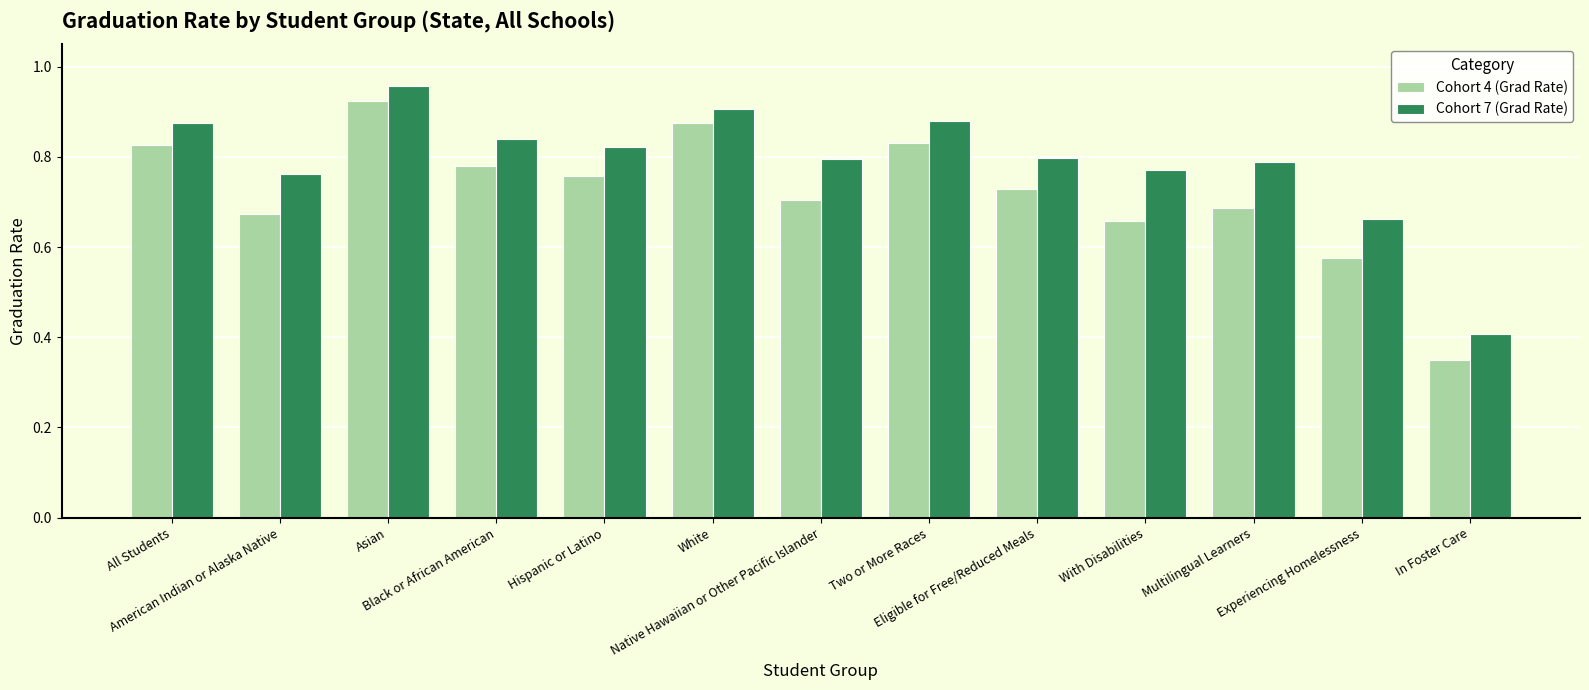

Which series has the largest range (max minus min)?

Cohort 4 (Grad Rate)